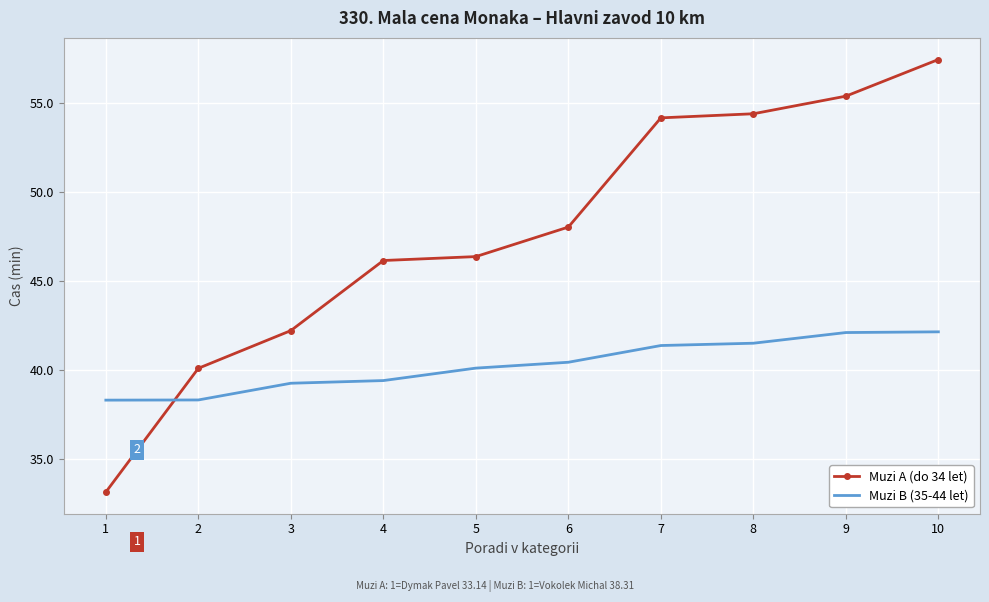

What is the difference between the Muzi A (do 34 let) values at 1 and 10?

24.3